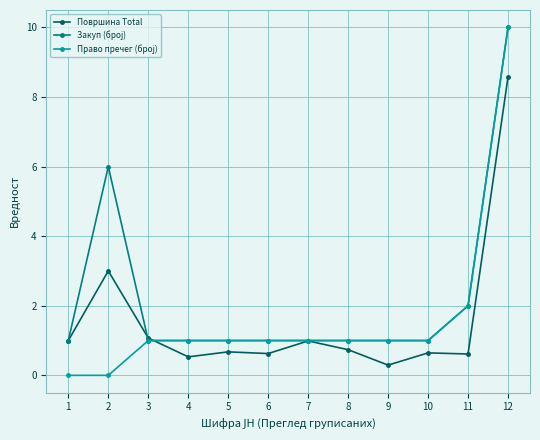

What is the value of the Површина Total point at the 9th from the left?

0.3